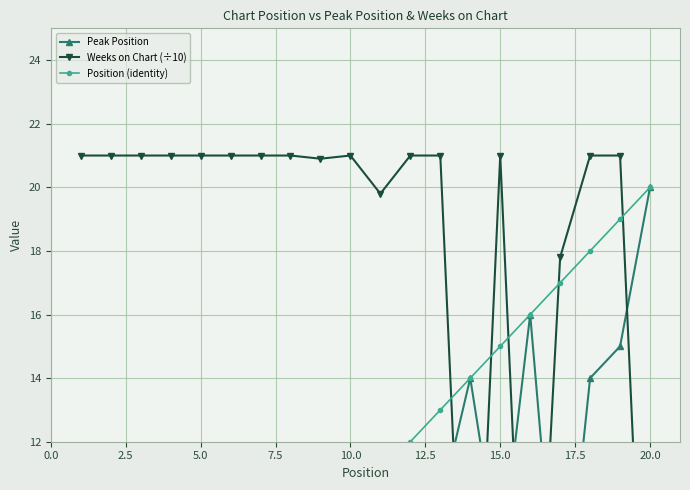

True or false: Peak Position and Weeks on Chart (÷10) intersect in this chart.

True